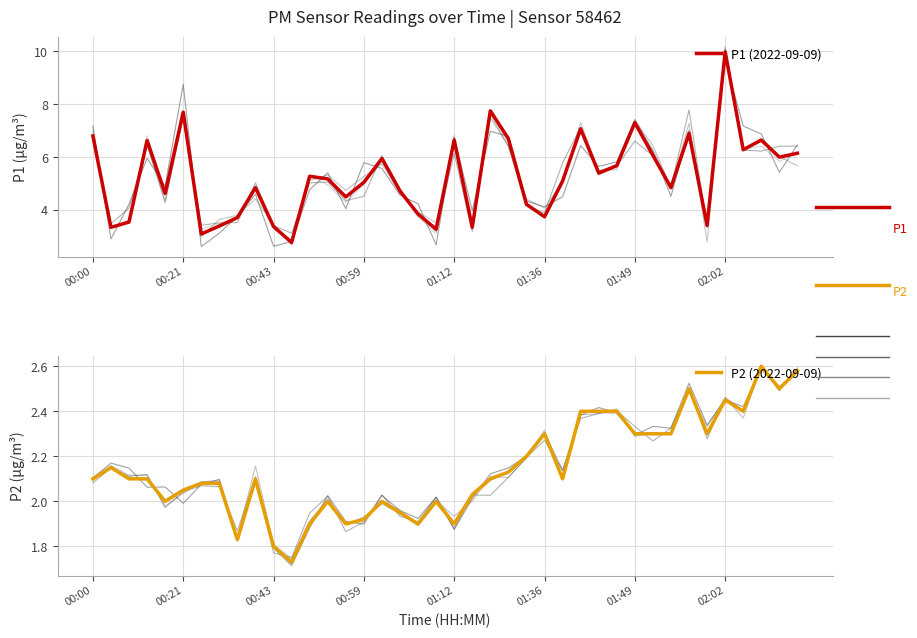

Rank the series at 00:21 from lowest to highest value.

P2 (2022-09-09), P1 (2022-09-09)